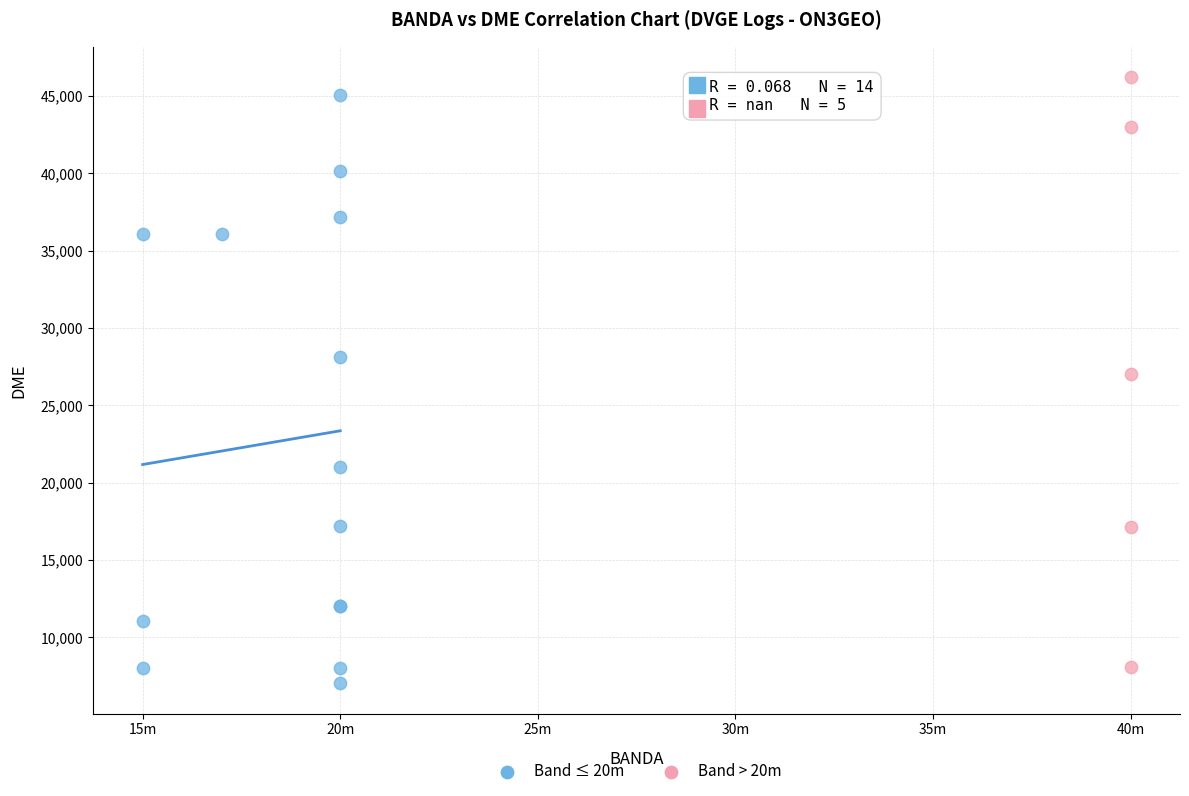

Which series reaches the minimum Y coordinate?

Band ≤ 20m